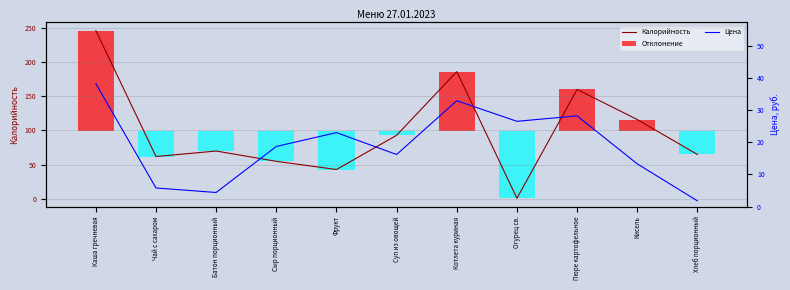

Reading left to right, what are all the values shown in this chart?

Калорийность: 246.0	62.0	70.0	55.0	43.0	93.0	186.0	1.0	160.0	116.0	65.0
Цена: 38.2	5.8	4.4	18.7	23.0	16.2	32.9	26.5	28.2	13.3	1.8